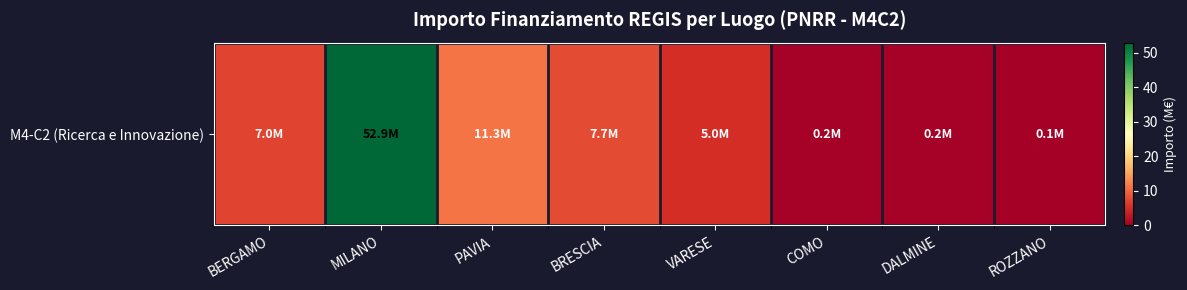

Rank the categories by value from lowest to highest.

ROZZANO, COMO, DALMINE, VARESE, BERGAMO, BRESCIA, PAVIA, MILANO